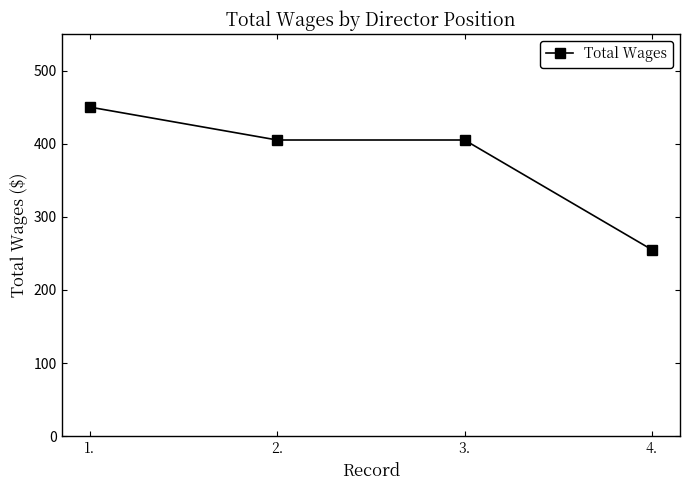

What is the average value?

379